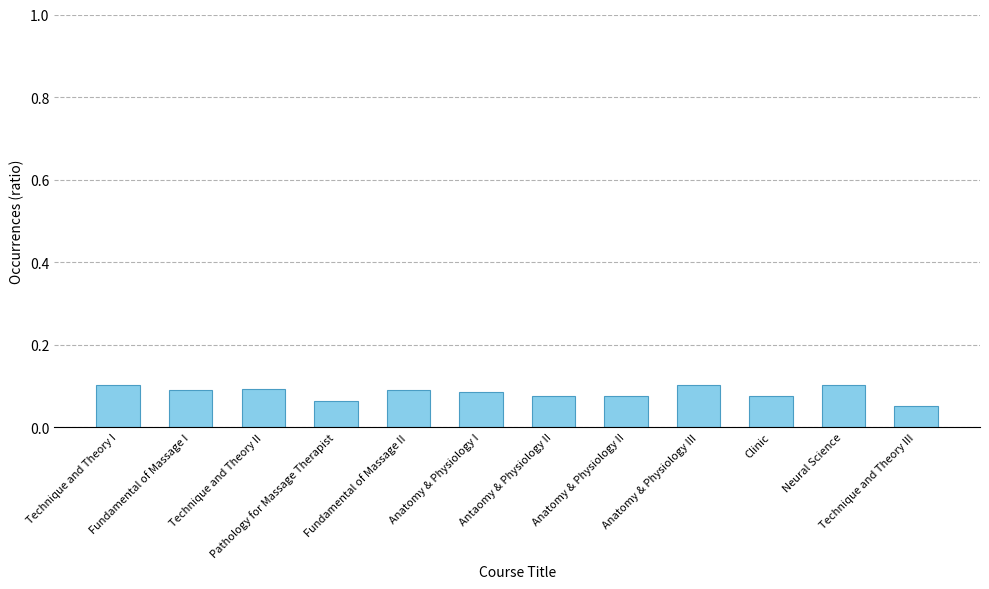

How many values are between 0 and 1?

12